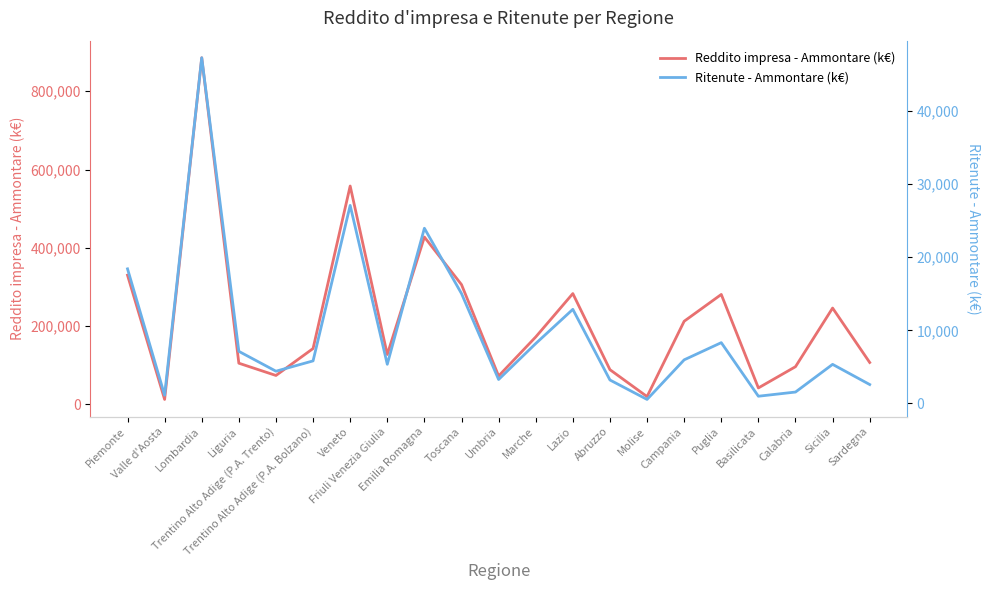

Where is the first local minimum for Reddito impresa - Ammontare (k€)?

Valle d'Aosta